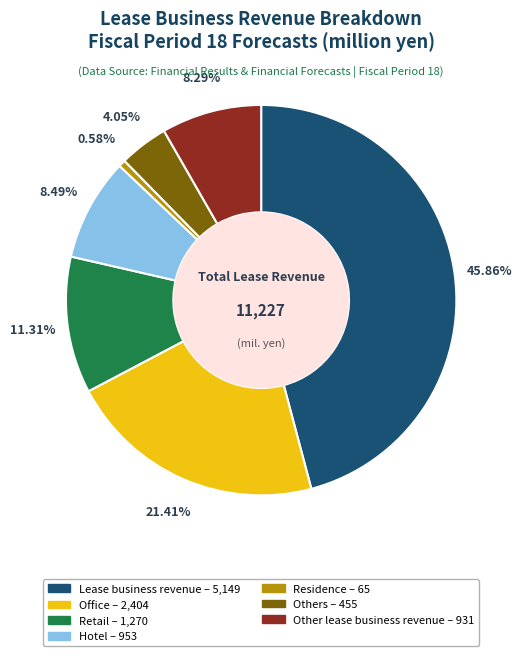

Count the number of slices in the pie.

7